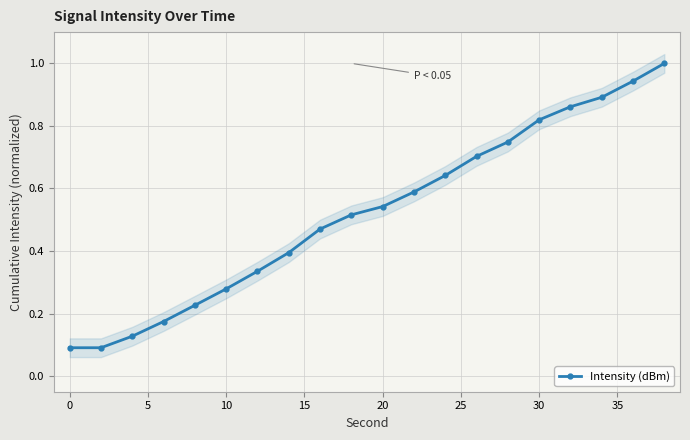

What is the highest value of the Intensity (dBm) series?

1.0